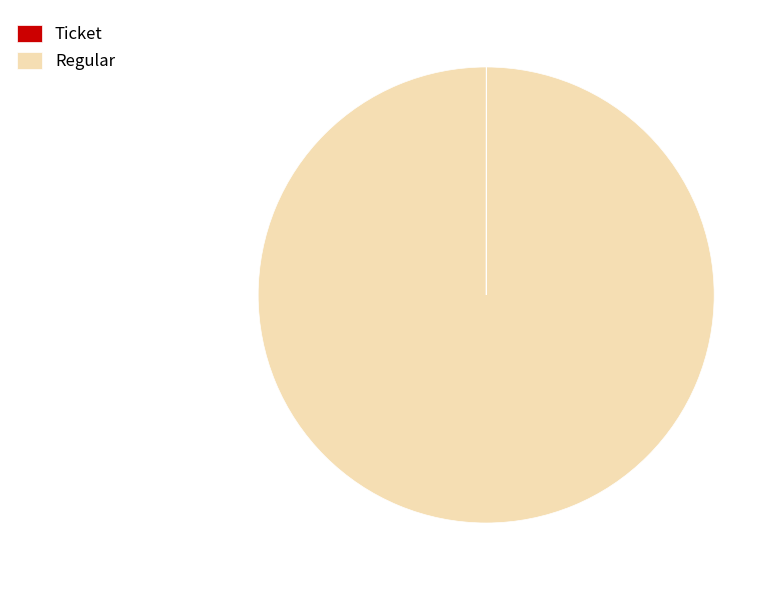

What is the largest slice in the pie chart?

Regular